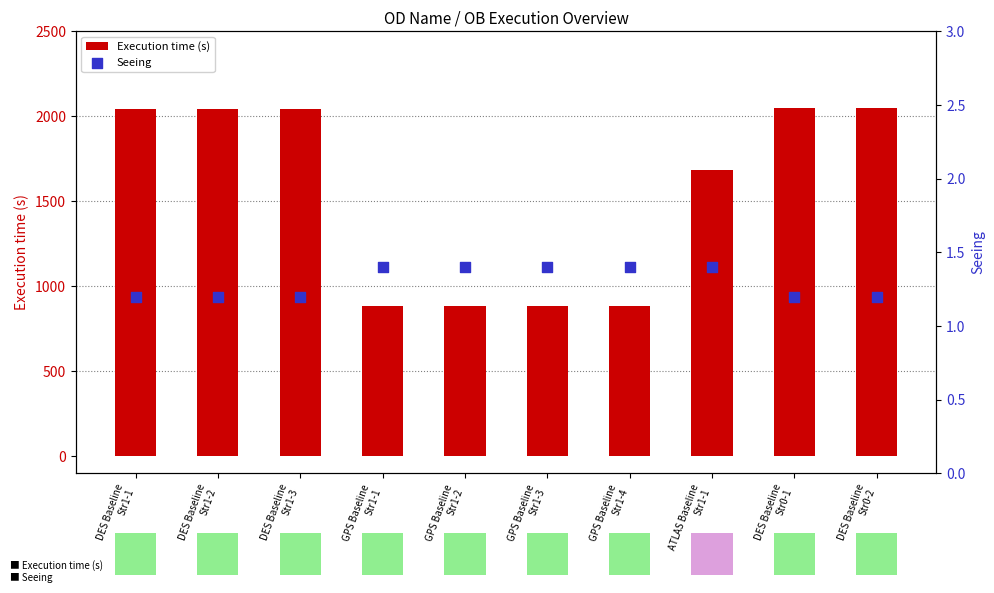

What are all the series names shown in the legend?

Execution time (s), Seeing